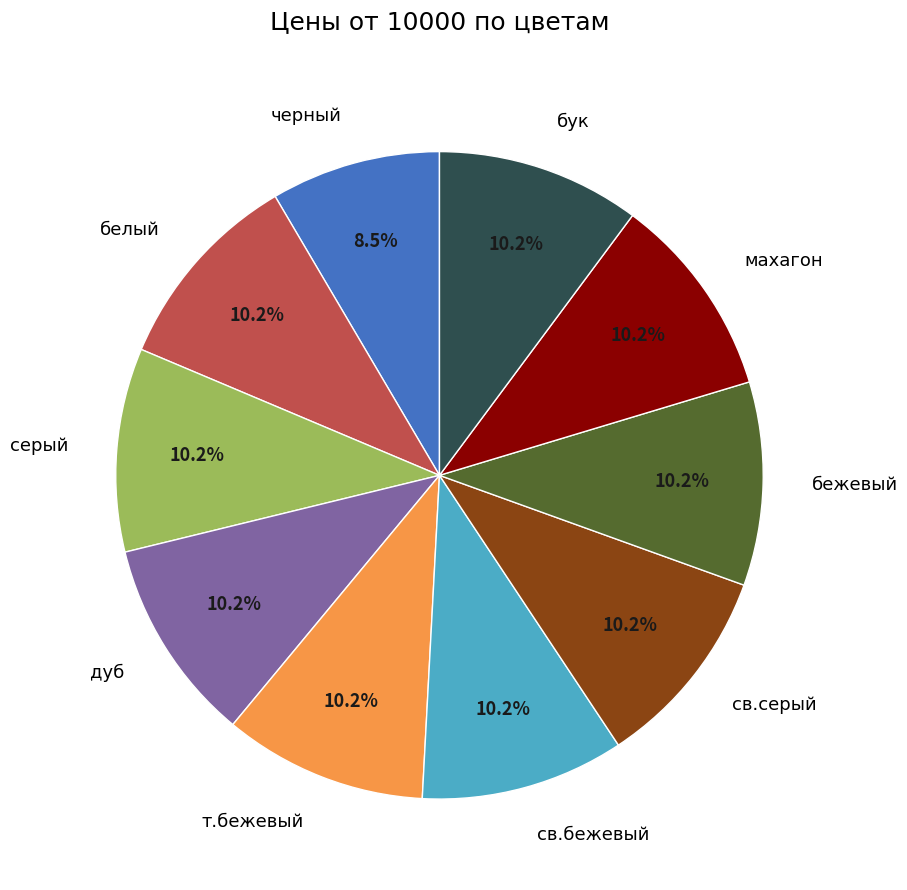

Is it true that св.серый is 10% of the pie?

True